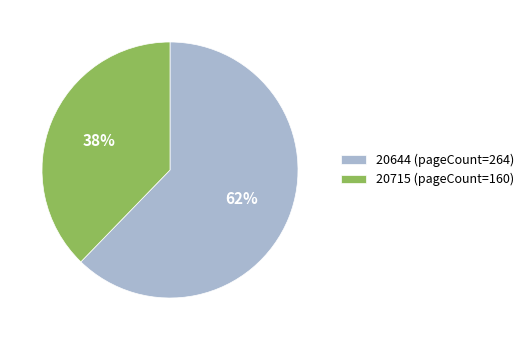

How many segments does this pie chart have?

2